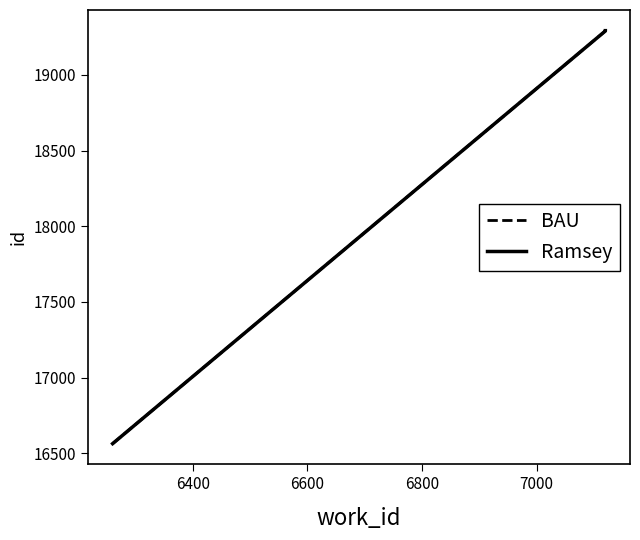

Which series has the largest range (max minus min)?

BAU